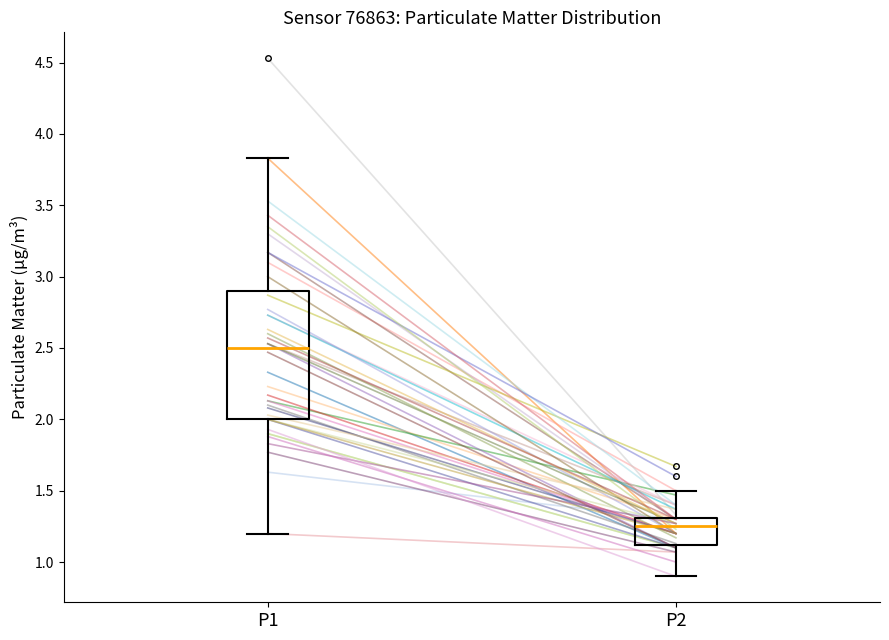

Comparing the boxes themselves (not the whiskers), which one is the tallest?

P1